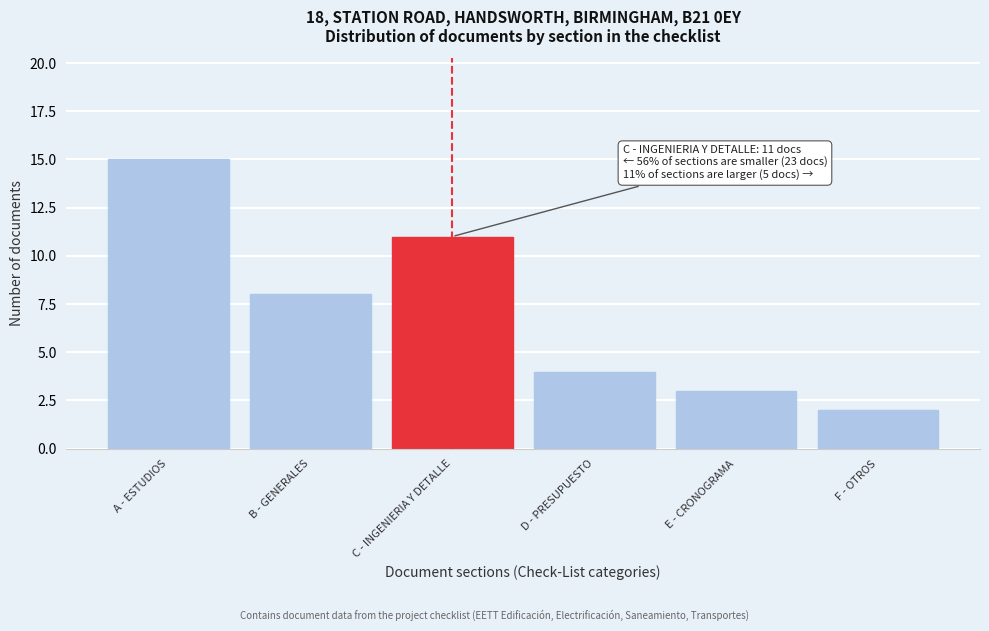

Reading right to left, transcribe all the data shown in this chart.

F - OTROS=2	E - CRONOGRAMA=3	D - PRESUPUESTO=4	C - INGENIERIA Y DETALLE=11	B - GENERALES=8	A - ESTUDIOS=15